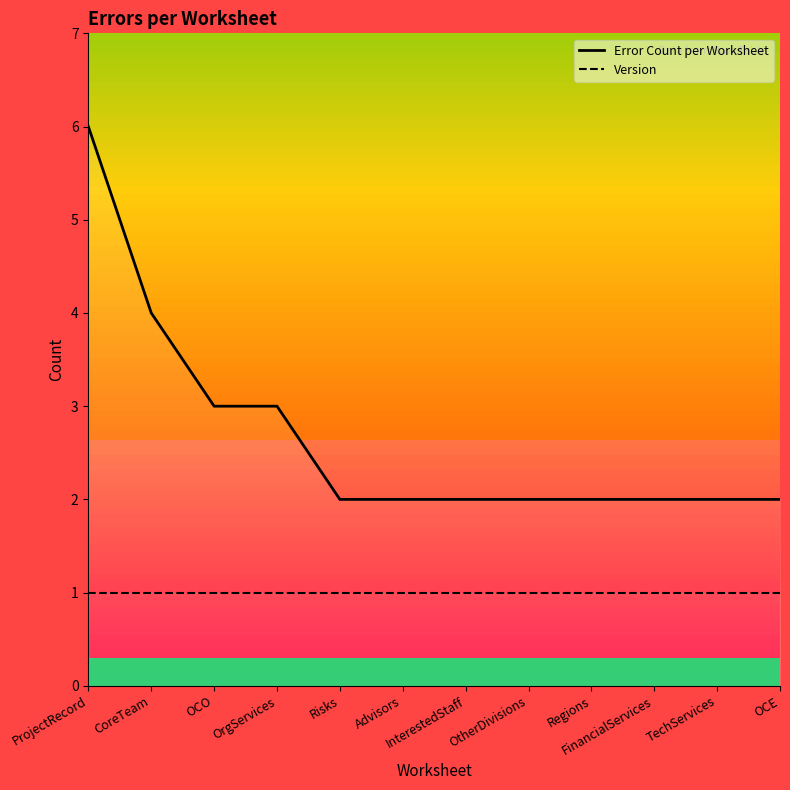

What position from the right is Risks?

8